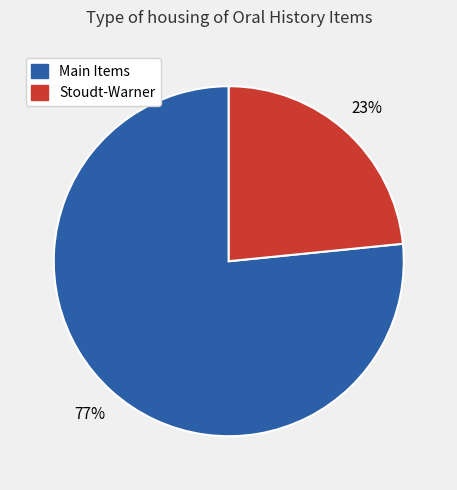

Do Stoudt-Warner and Main Items together represent more than half of the pie?

Yes